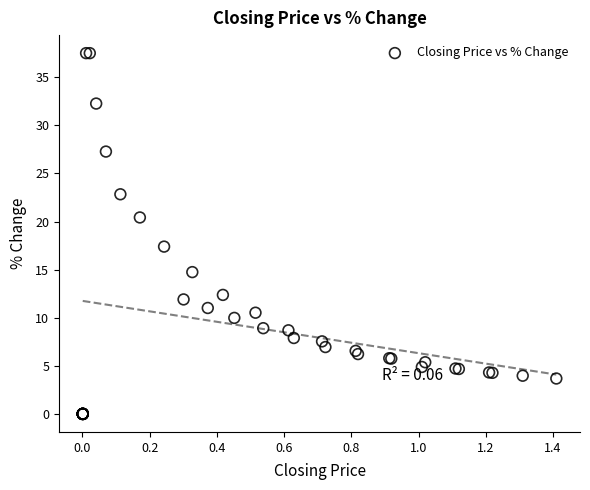

What Y value in the scatter plot is closest to 18?

17.4